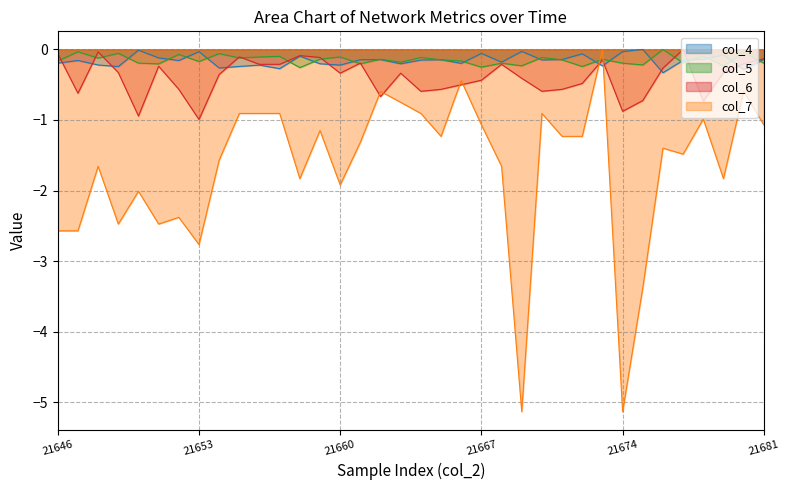

How many lines are shown in the chart?

4